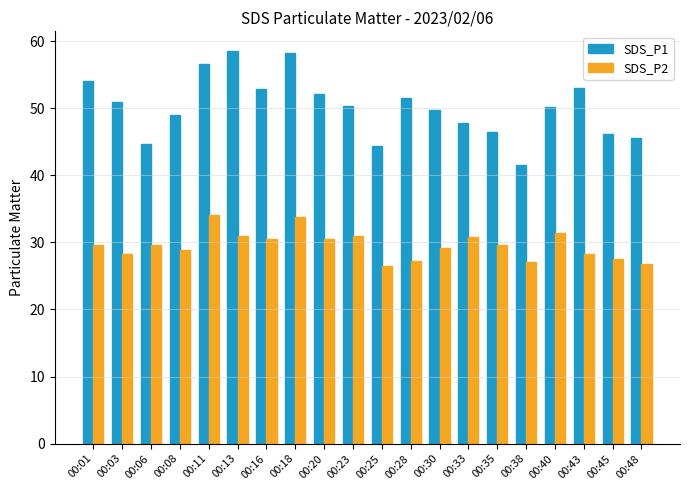

How many groups of bars are there?

20